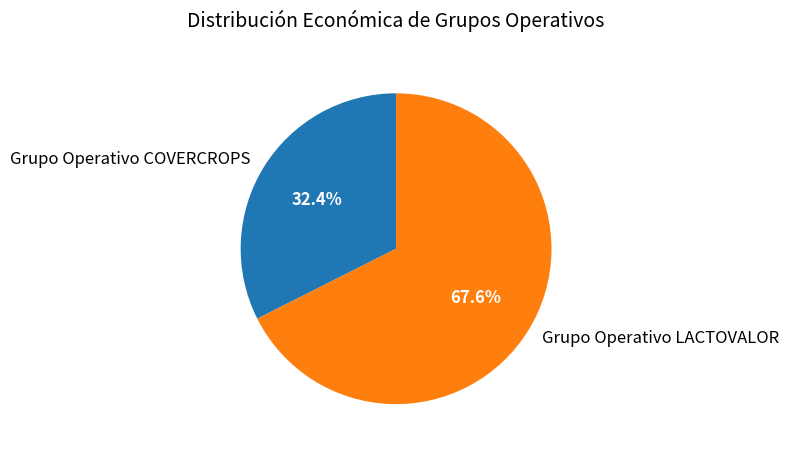

To the nearest percent, what percentage of the pie is Grupo Operativo COVERCROPS?

32%